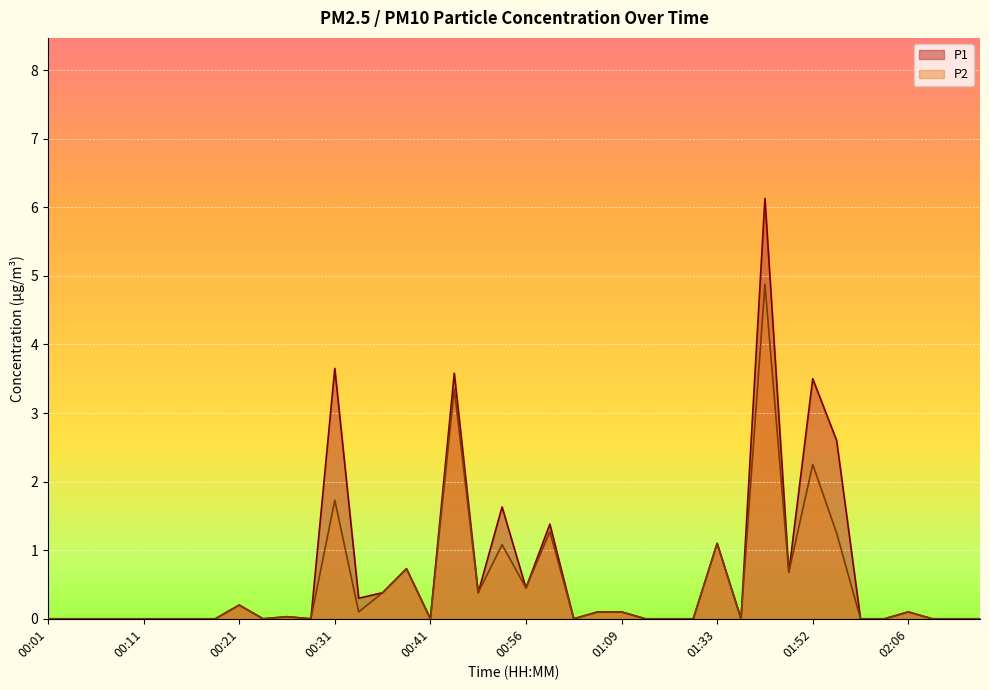

Rank the series at 00:13 from lowest to highest value.

P1, P2